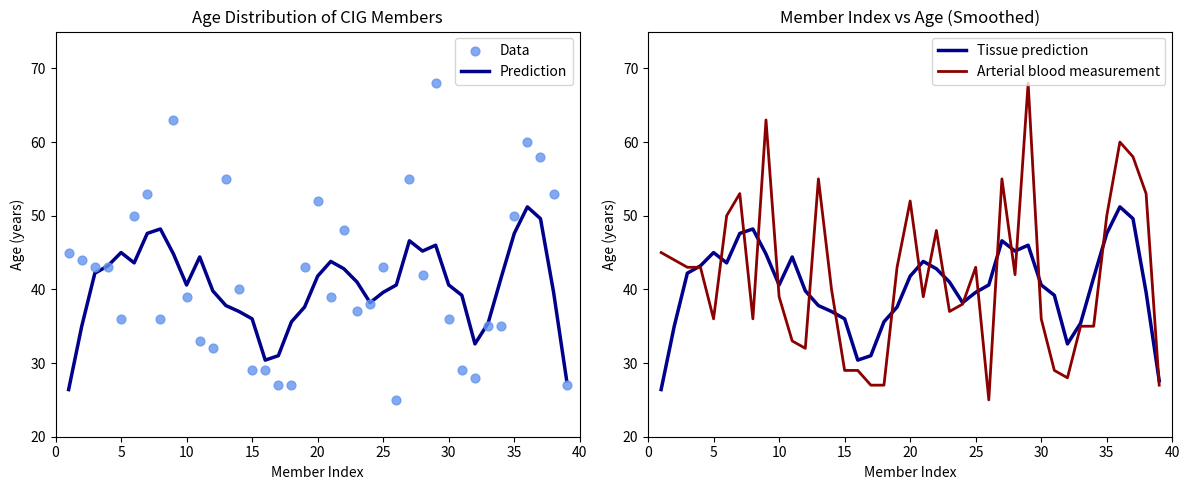

Which series has the widest spread of Y values?

Data